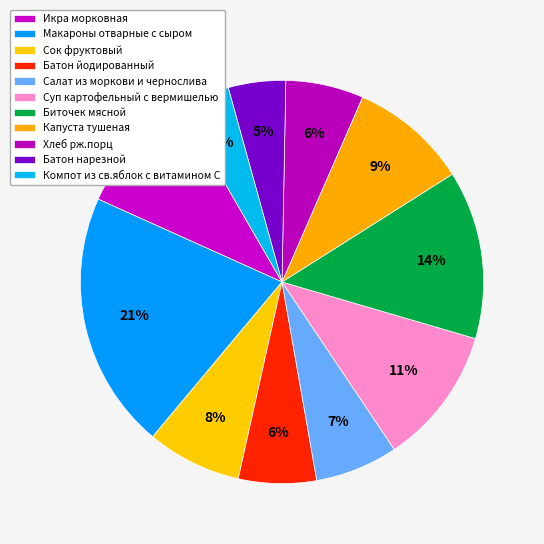

Which category has the smallest portion of the pie?

Компот из св.яблок с витамином С